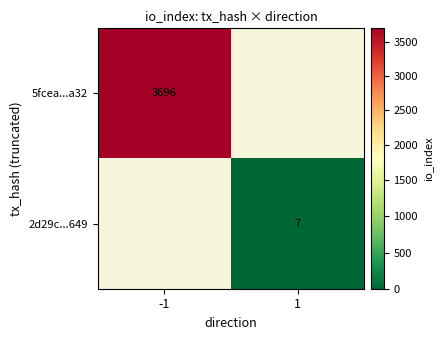

The 2d29c...649 series shows 7 at 1. True or false?

True